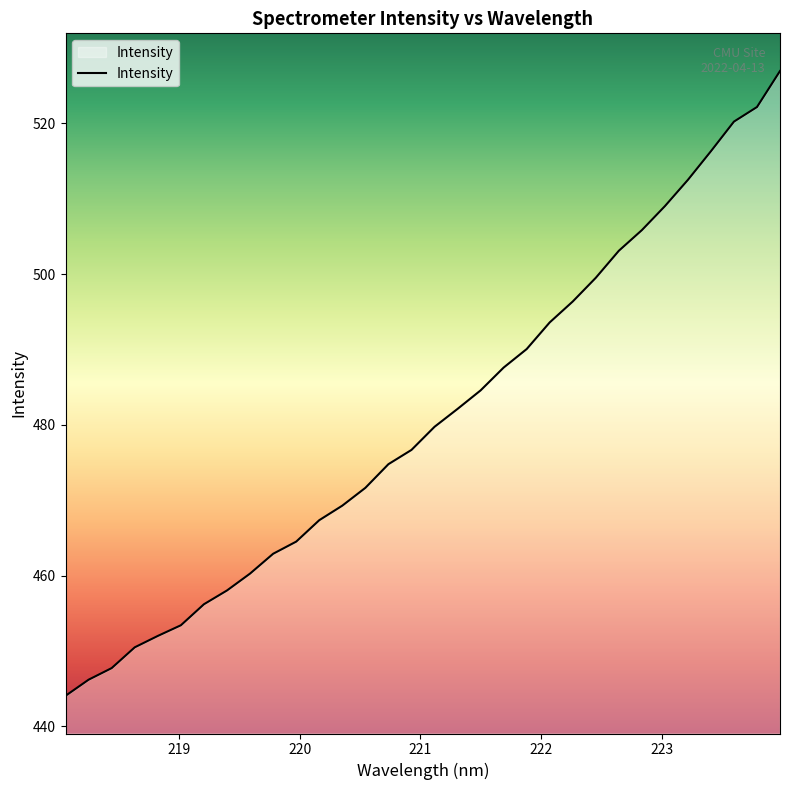

Reading left to right, list all the values displayed in this chart.

444.0	446.2	447.7	450.5	452.0	453.4	456.2	458.0	460.3	462.9	464.5	467.3	469.3	471.6	474.8	476.7	479.7	482.1	484.6	487.6	490.0	493.6	496.4	499.5	503.1	505.8	509.0	512.5	516.3	520.2	522.2	526.9